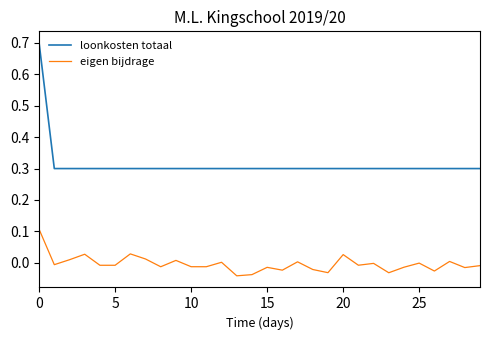

Which series has the widest spread of values?

loonkosten totaal